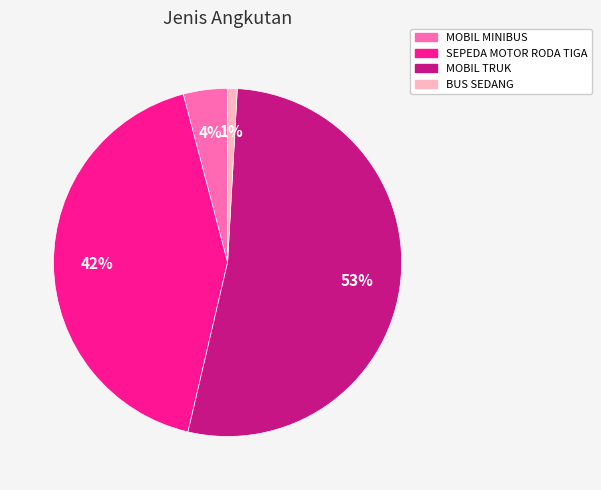

What is the largest slice in the pie chart?

MOBIL TRUK